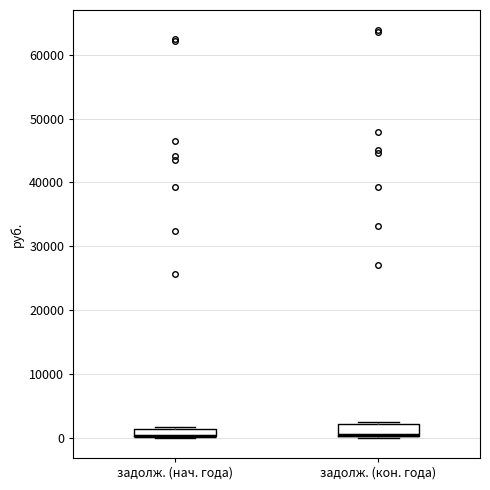

Where is the lower edge of the box for задолж. (кон. года) on the y-axis? The values are not printed on the chart, so give them approximately, as read against the axis.

0